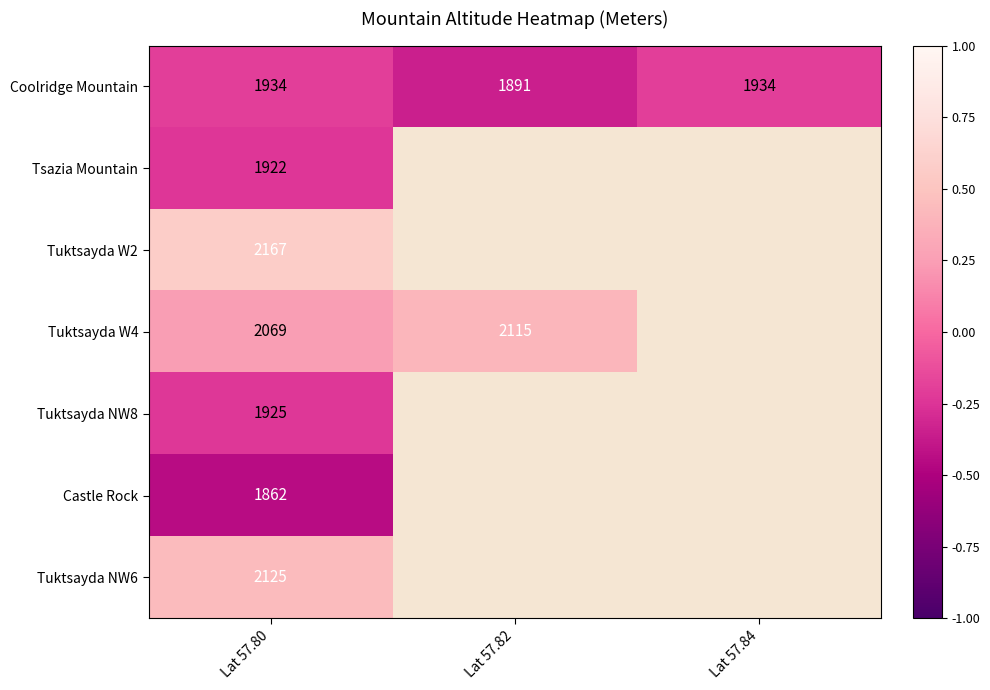

The Coolridge Mountain series shows 1934 at Lat 57.84. True or false?

True